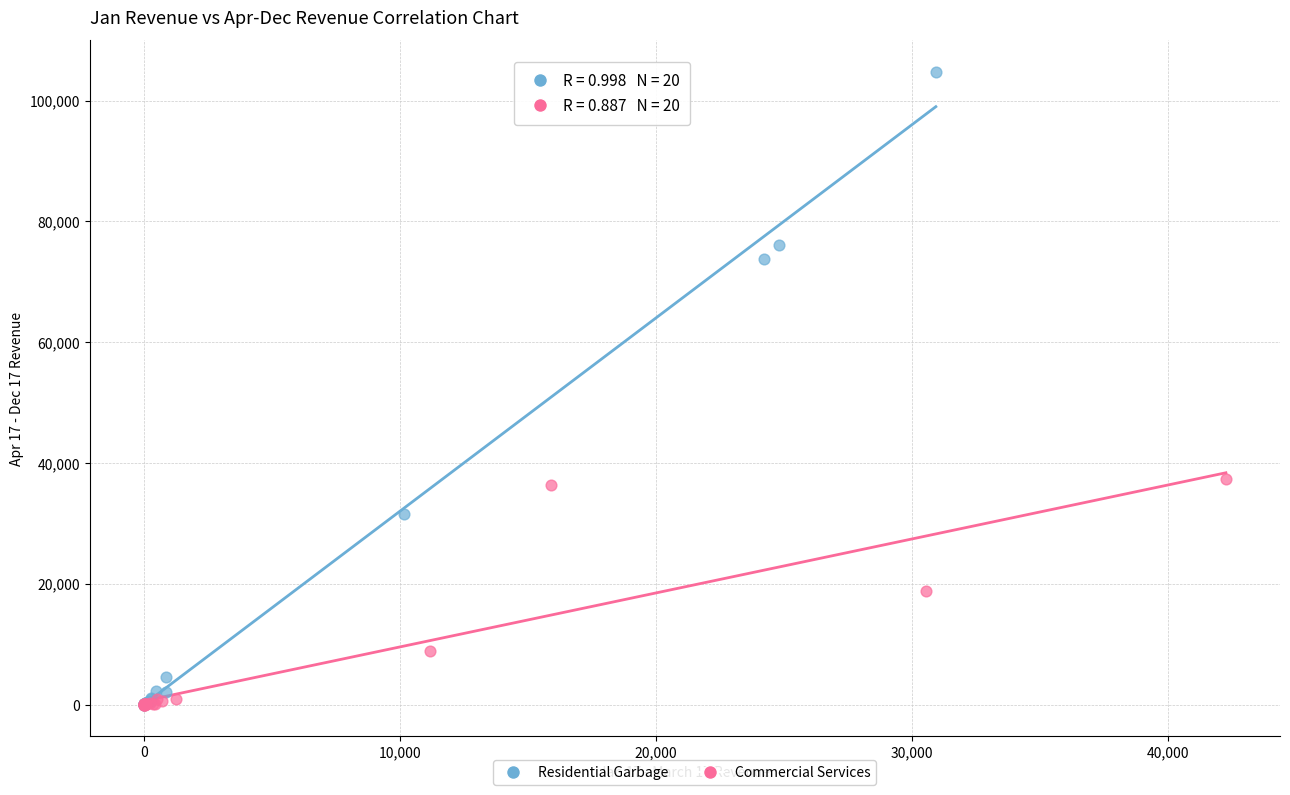

Which series has the largest Y range (max minus min)?

Residential Garbage